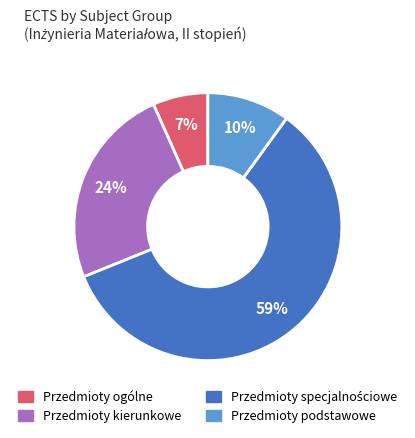

To the nearest percent, what percentage of the pie is Przedmioty ogólne?

7%